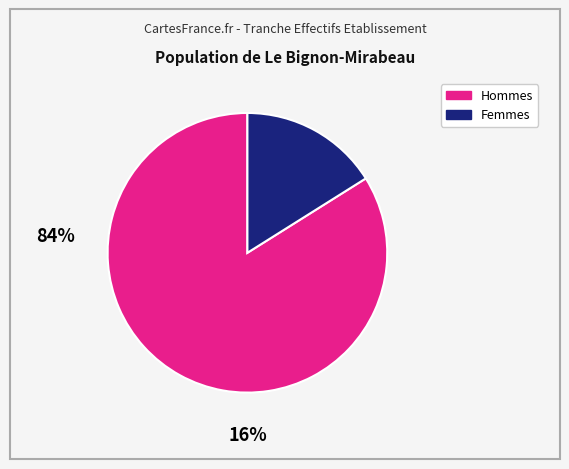

Is there a majority slice in this chart?

Yes